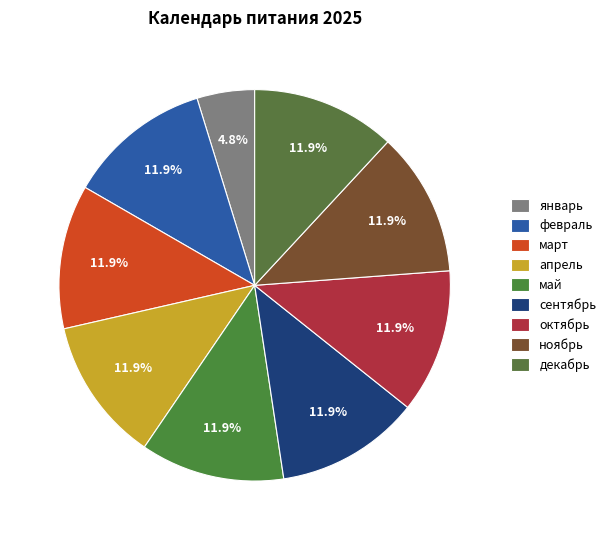

What percentage is the февраль slice, to the nearest percent?

12%